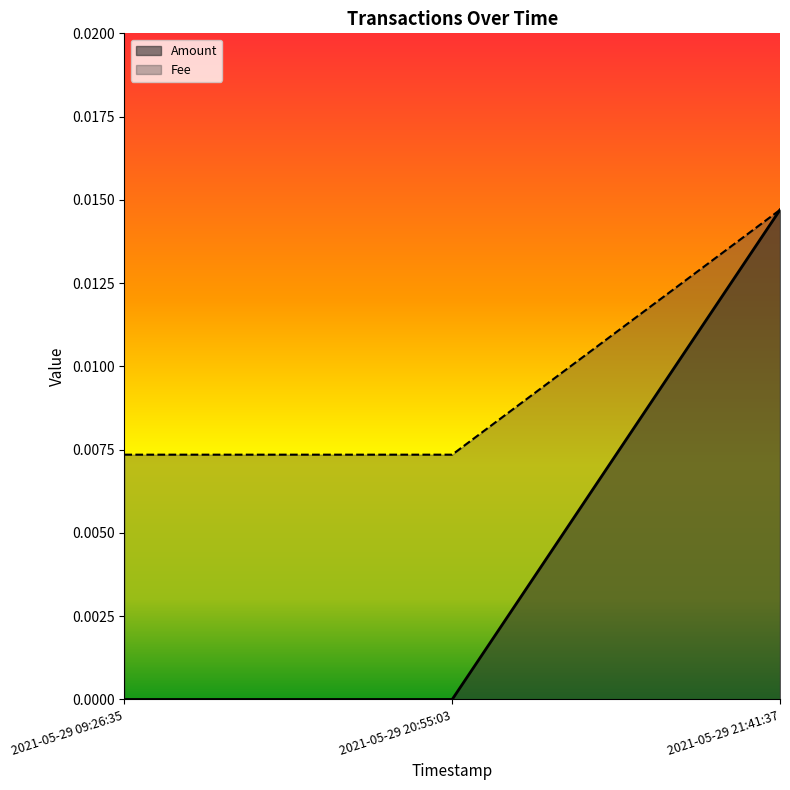

Which series has the widest spread of values?

Amount